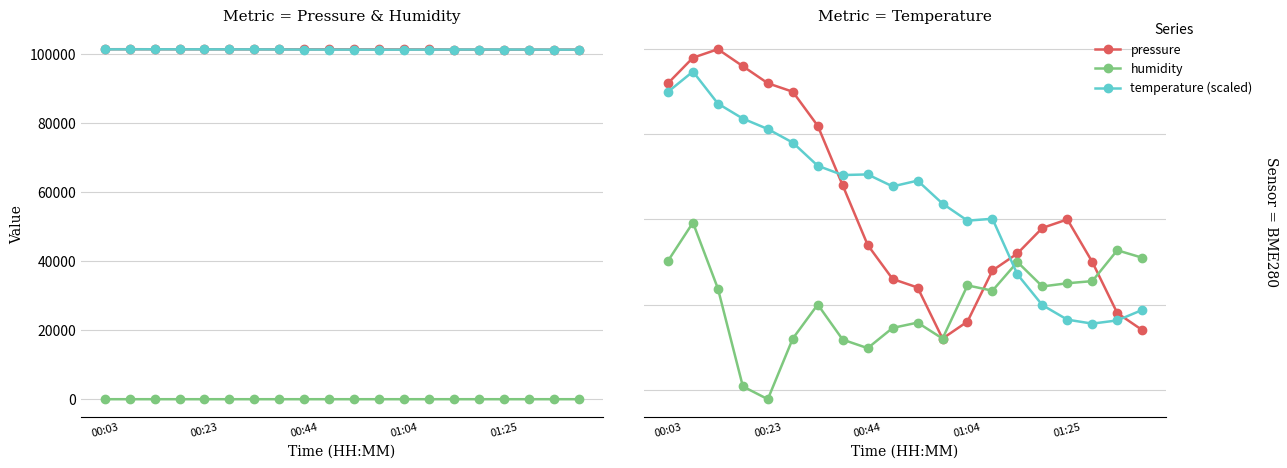

What is the value of the pressure point at the 13th from the left?

101259.4